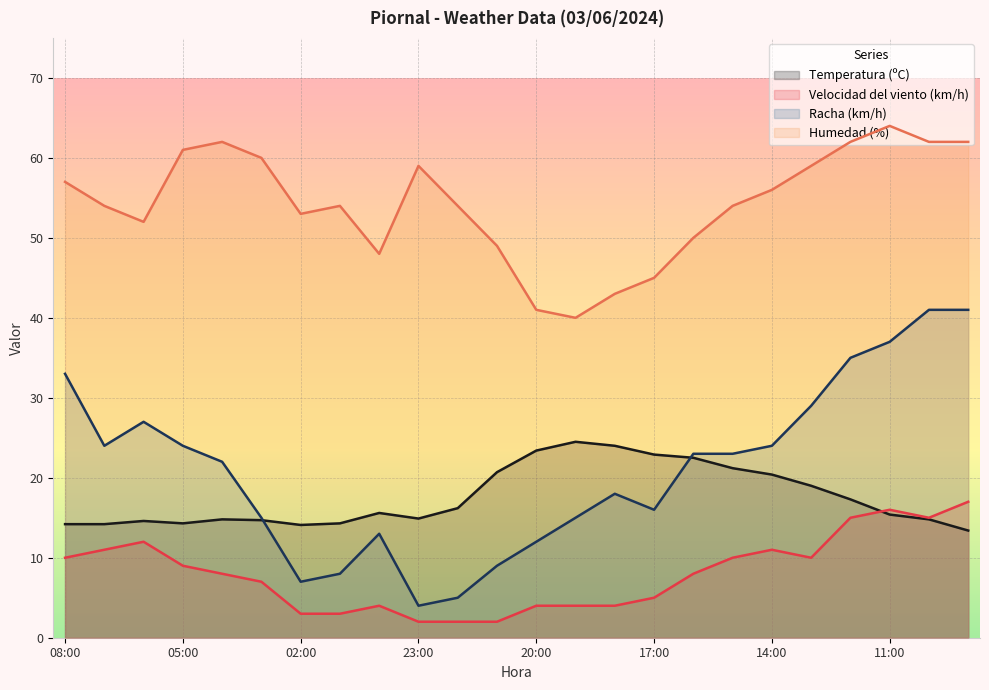

Which has a higher value, 20:00 or 00:00?

20:00